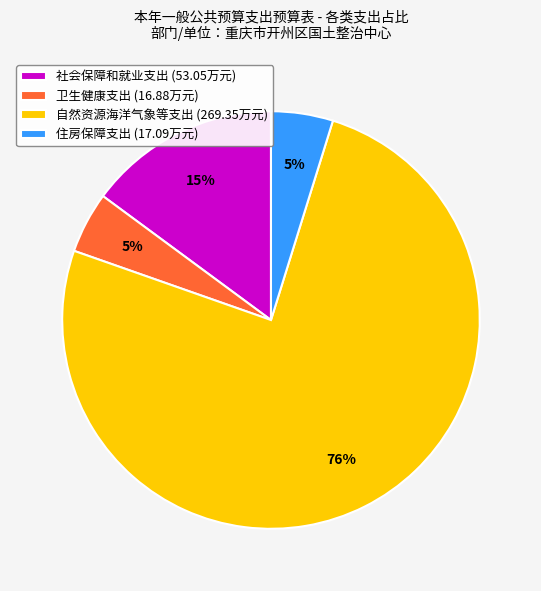

True or false: 卫生健康支出 accounts for 19% of the total.

False